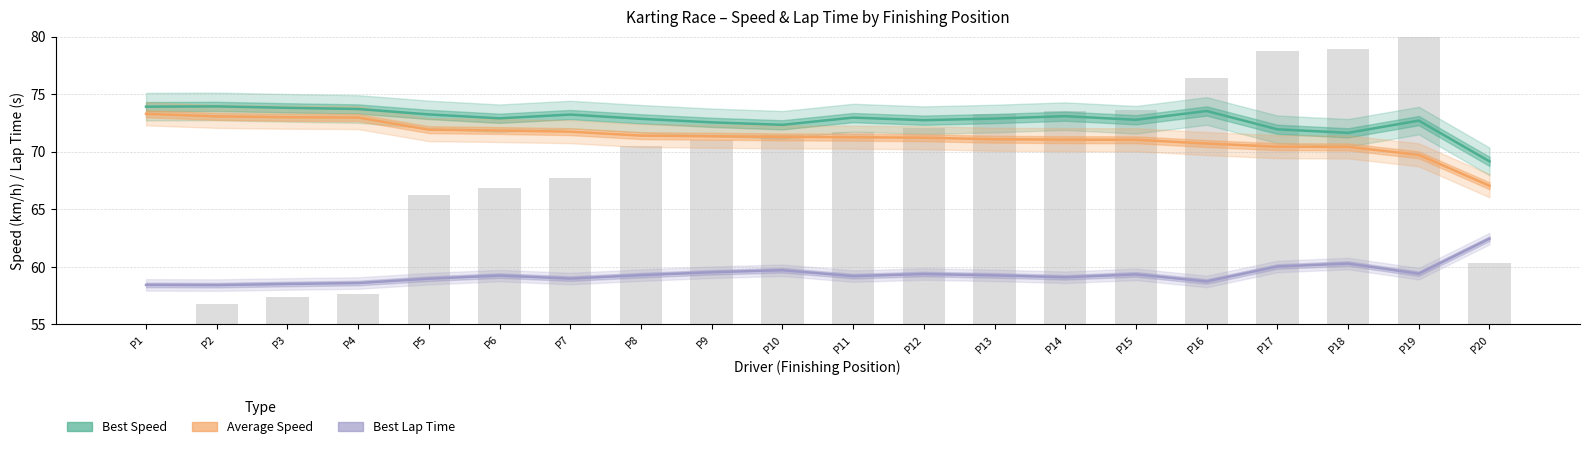

What is the sum of all Average Speed (km/h) values?

1426.0